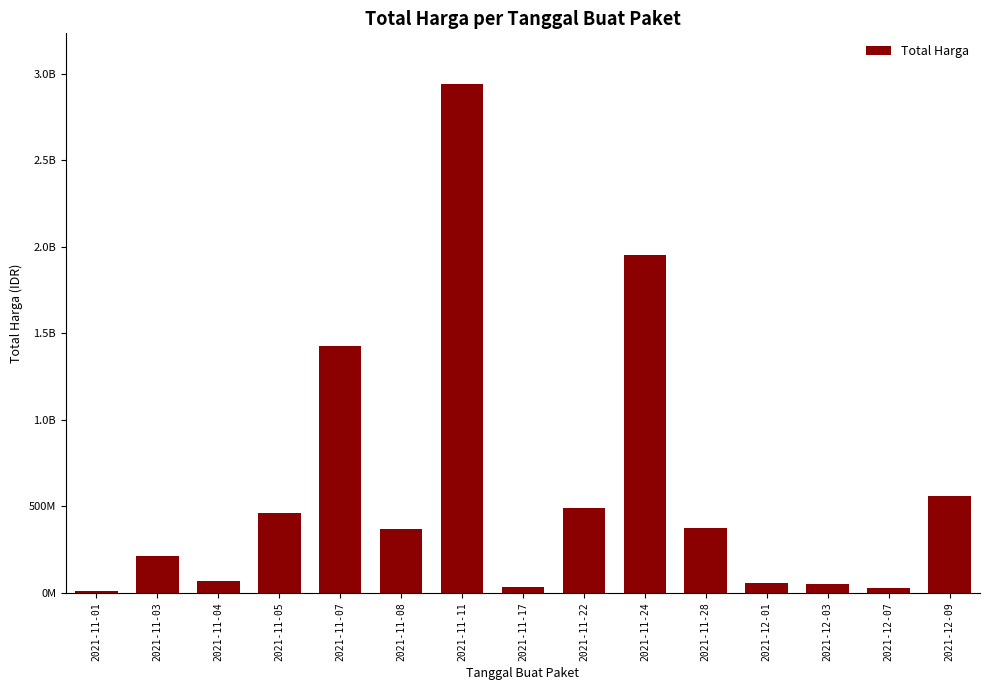

Are the bars horizontal?

No